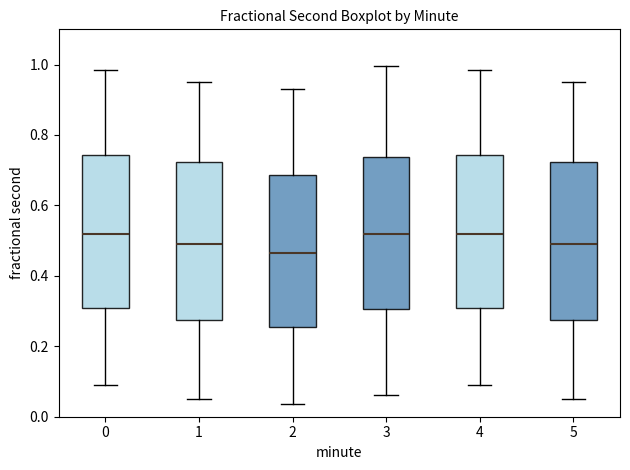

Reading left to right, transcribe this box plot: for each box, give where its median line is, the range the box spans, and where its two whiskers end, as read against the y-axis. The values are not printed on the chart, so give them approximately, as read against the axis.

0: median 0.52, box 0.30 to 0.74, whiskers 0.08 to 0.98
1: median 0.50, box 0.28 to 0.72, whiskers 0.06 to 0.96
2: median 0.46, box 0.26 to 0.68, whiskers 0.04 to 0.94
3: median 0.52, box 0.30 to 0.74, whiskers 0.06 to 1.00
4: median 0.52, box 0.30 to 0.74, whiskers 0.08 to 0.98
5: median 0.50, box 0.28 to 0.72, whiskers 0.06 to 0.96